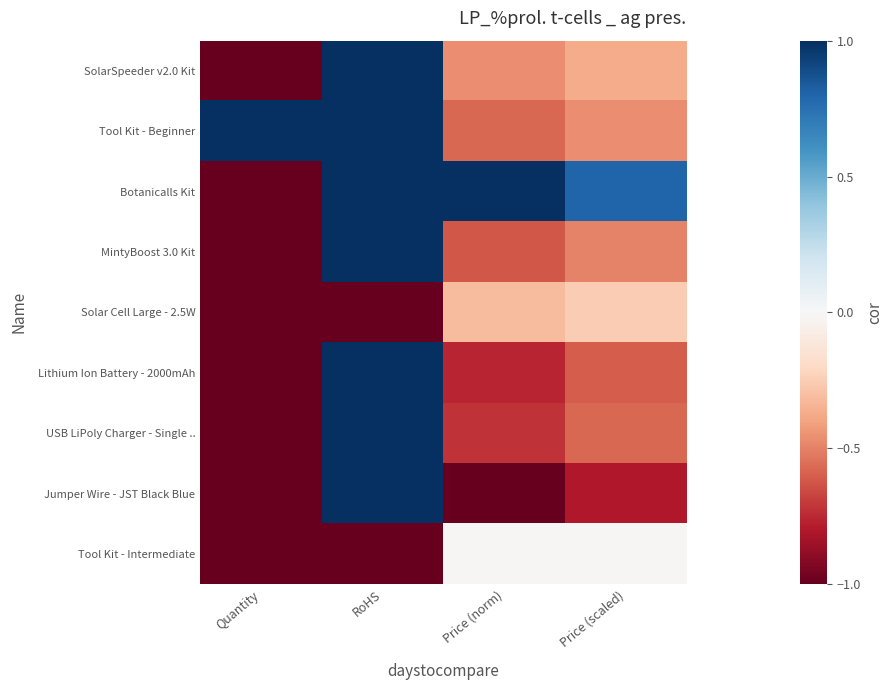

Which label corresponds to the smallest value in the chart?

Quantity